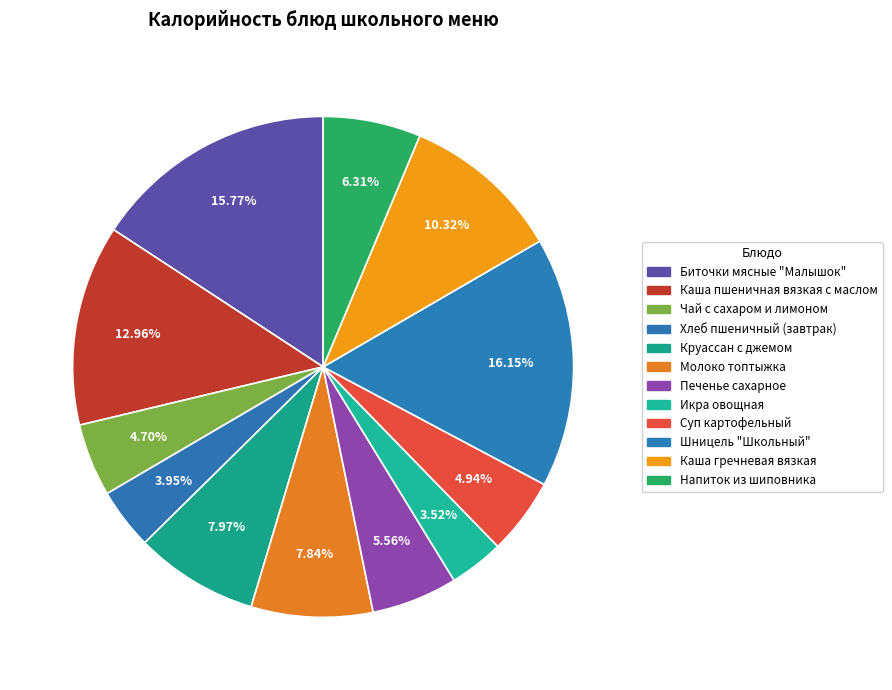

How many segments does this pie chart have?

12